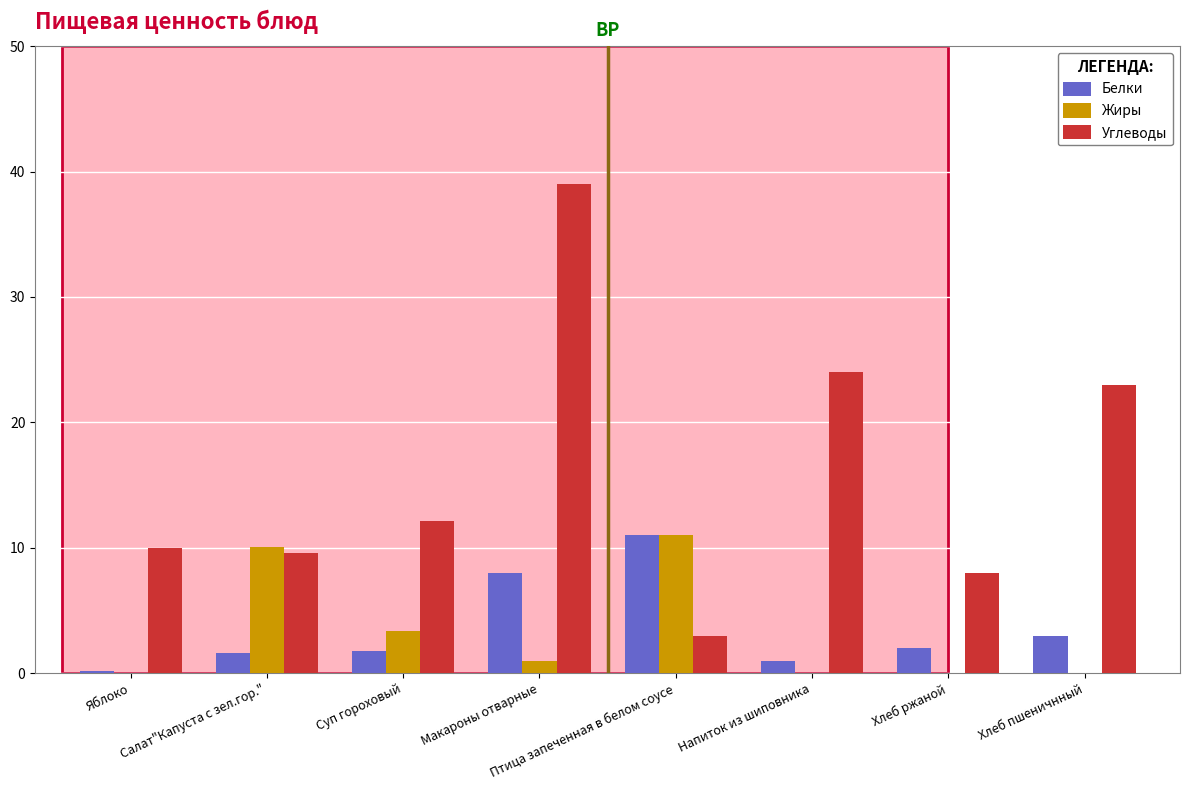

What is the sum of all Белки values?

28.6